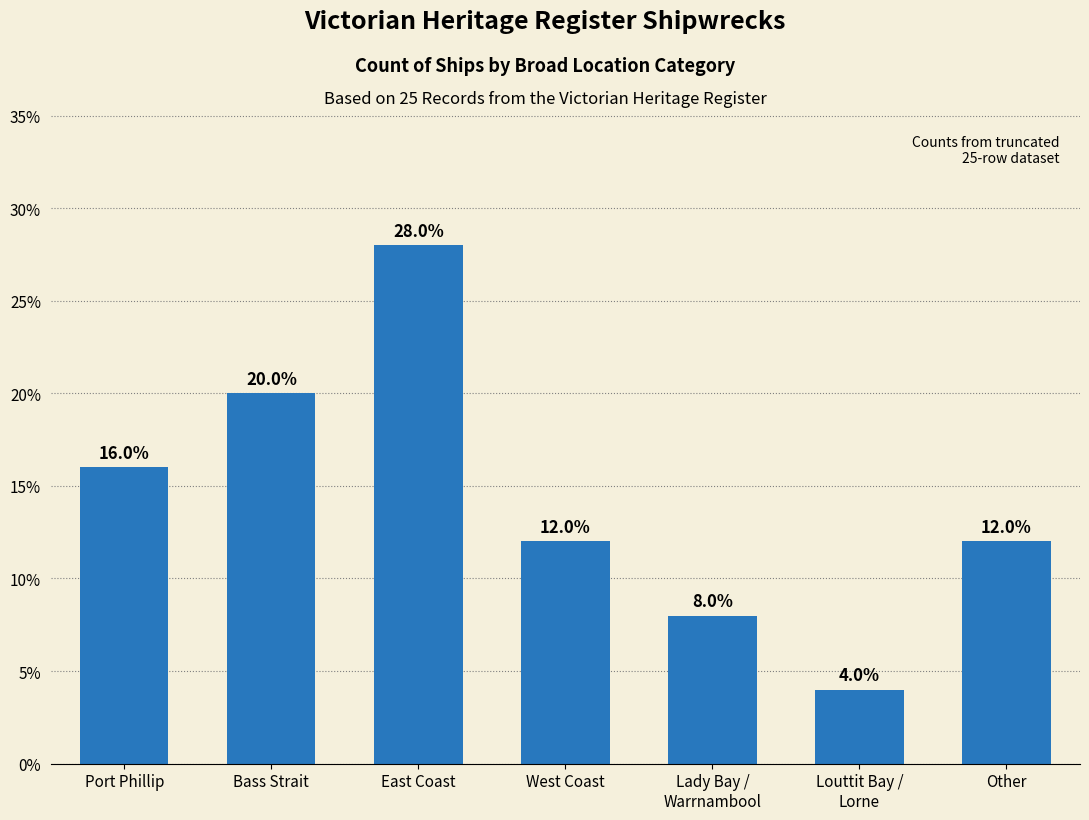

Count the number of categories in the chart.

7